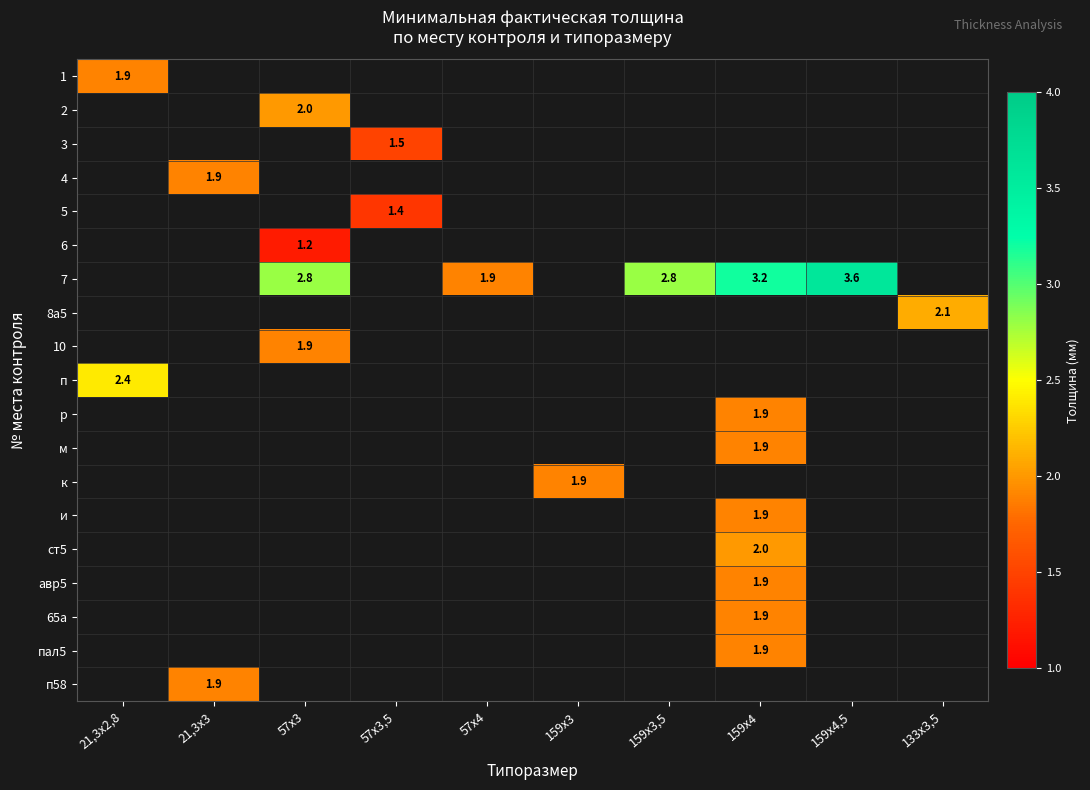

At how many categories does at least one series exceed 1?

10